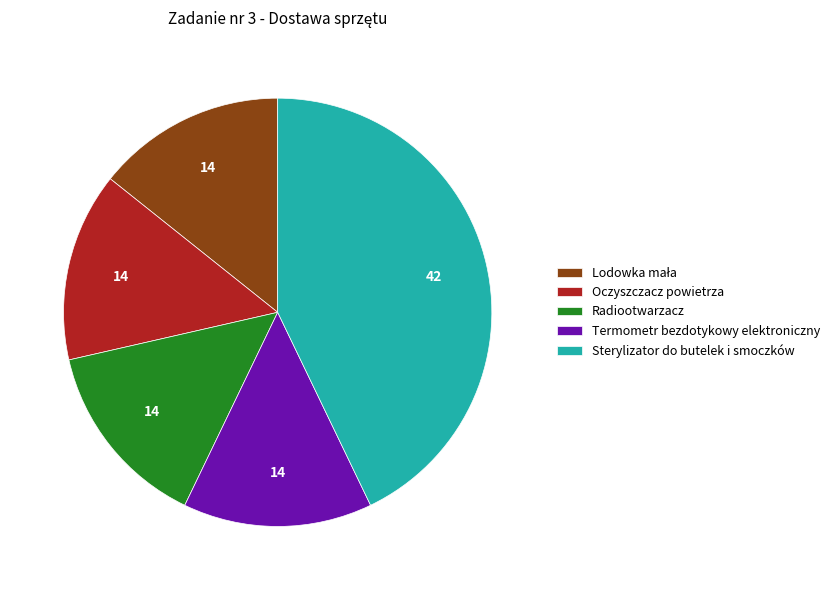

Is the sum of Sterylizator do butelek i smoczków and Termometr bezdotykowy elektroniczny greater than half?

Yes